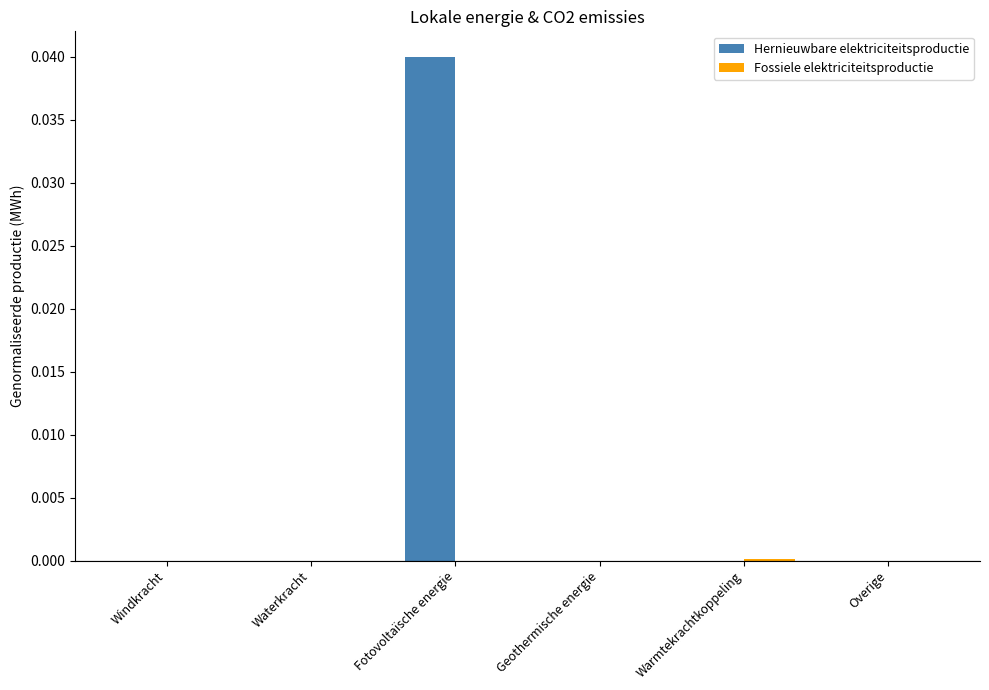

Which label corresponds to the largest value in the chart?

Fotovoltaïsche energie